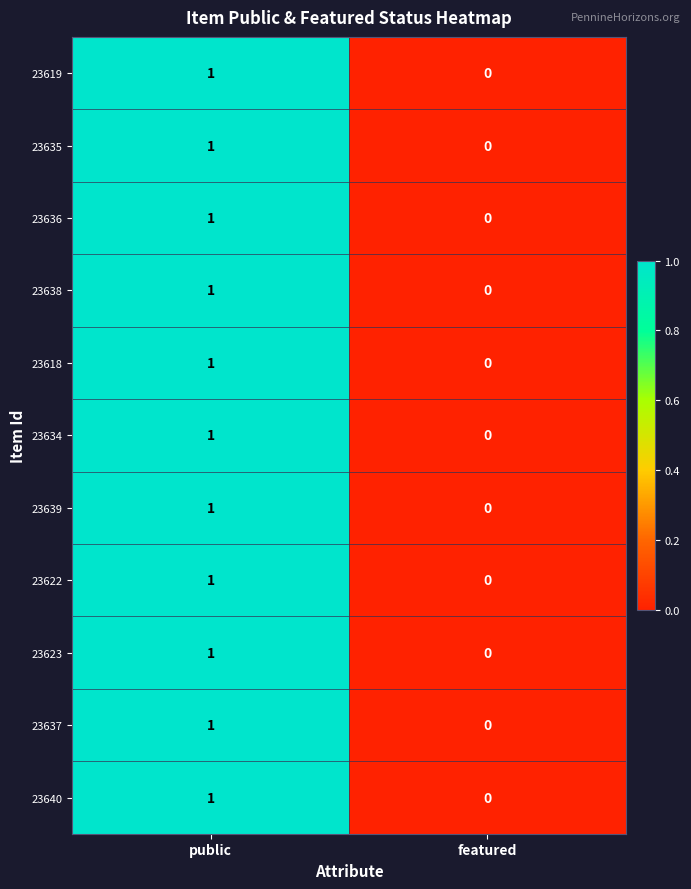

True or false: 23637 has a value of 0 at featured.

True